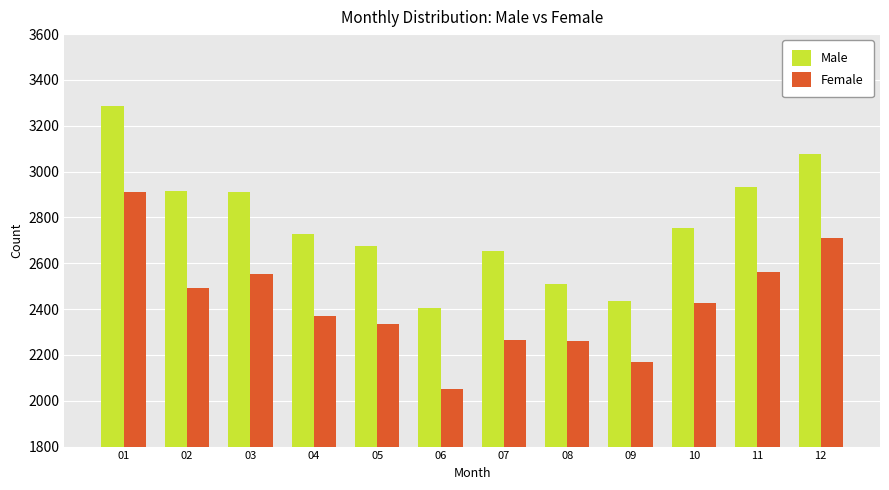

List the series in order of their overall mean, lowest first.

Female, Male